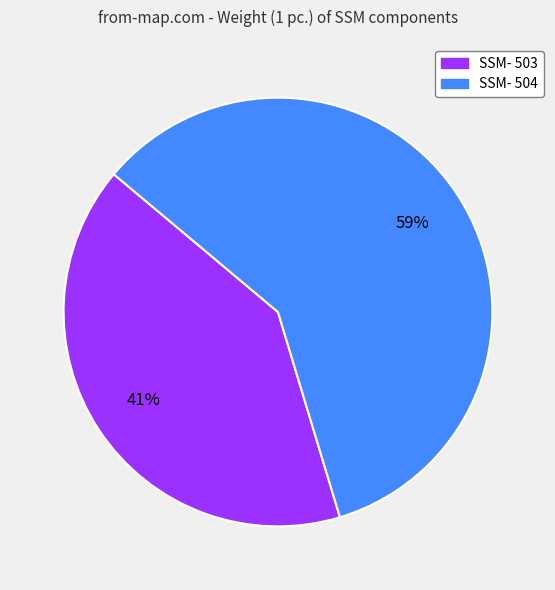

What percentage is the SSM- 503 slice, to the nearest percent?

41%